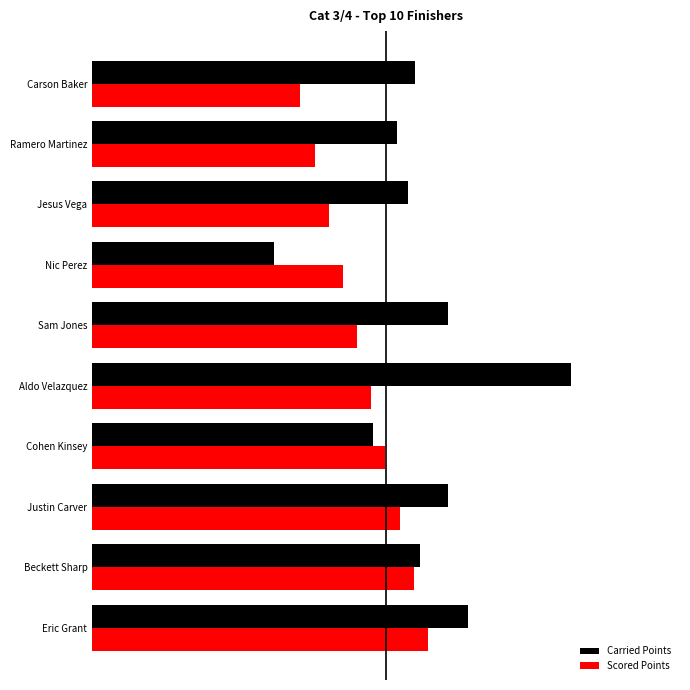

What are all the series names shown in the legend?

Carried Points, Scored Points